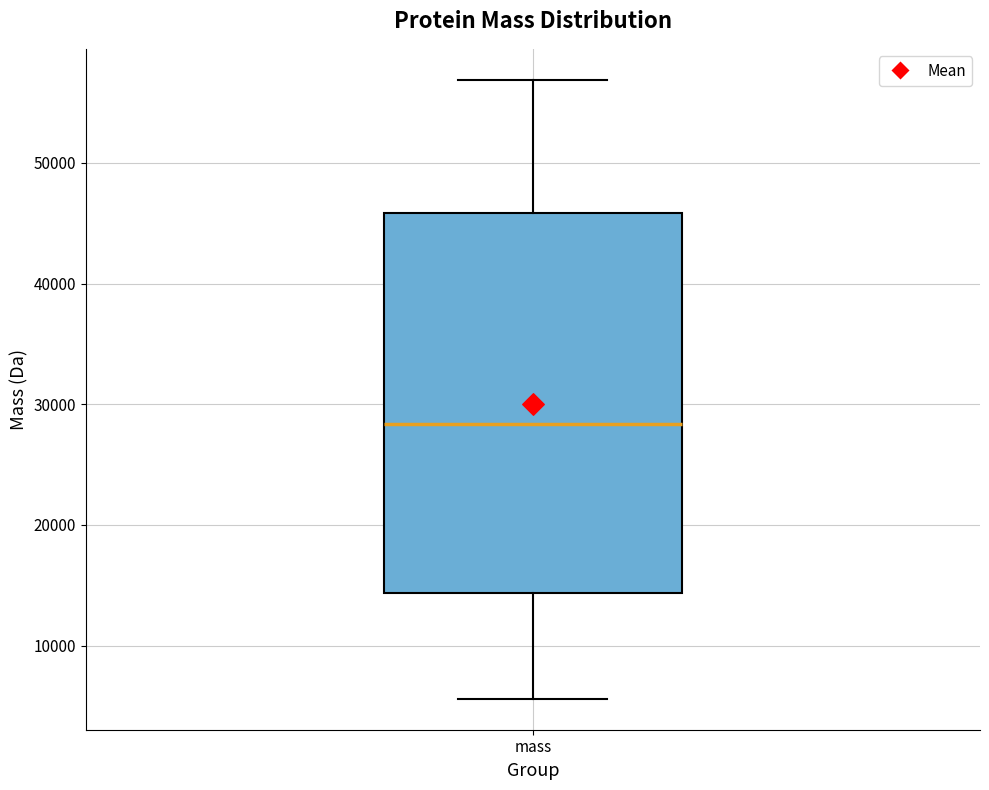

Transcribe this box plot: give where the median line is, the range the box spans, and where the two whiskers end, as read against the y-axis. The values are not printed on the chart, so give them approximately, as read against the axis.

median 28000, box 14000 to 46000, whiskers 6000 to 57000